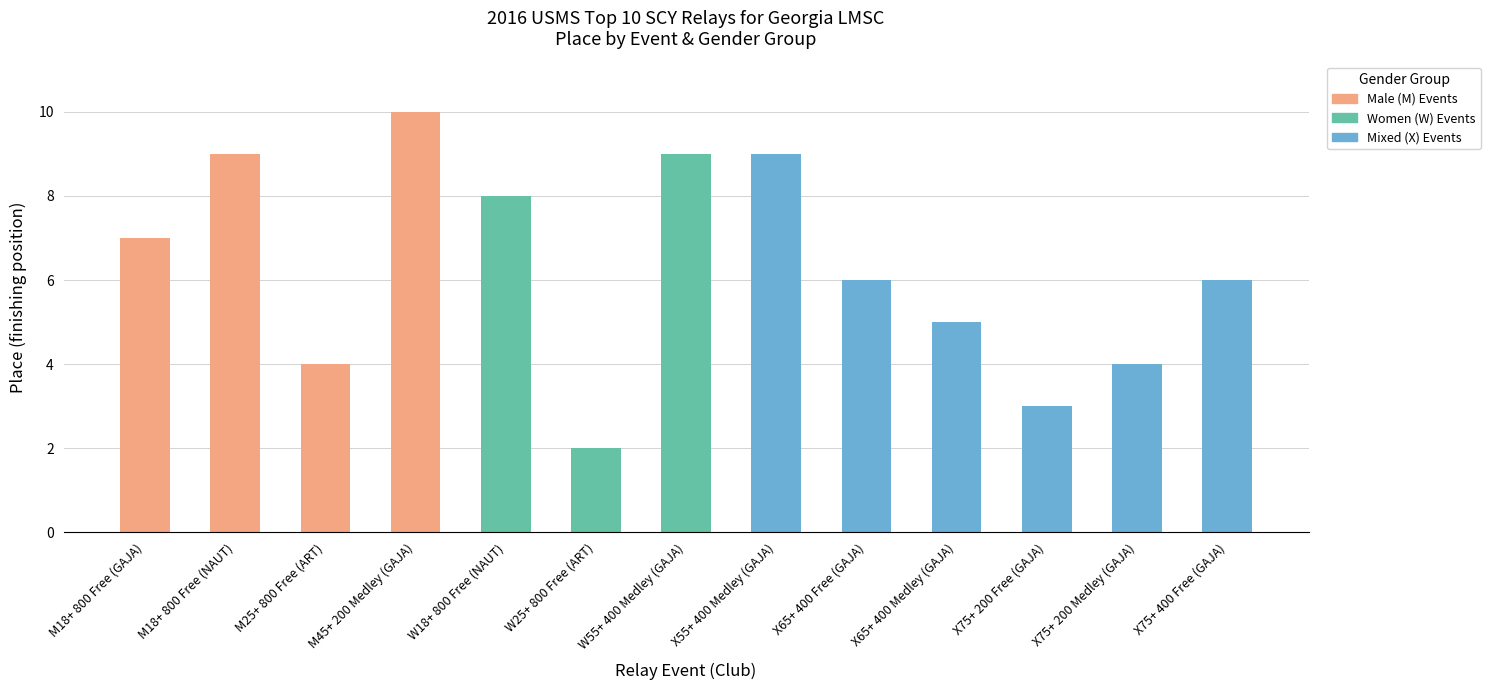

At which category is the sum across all series the highest?

M45+ 200 Medley (GAJA)